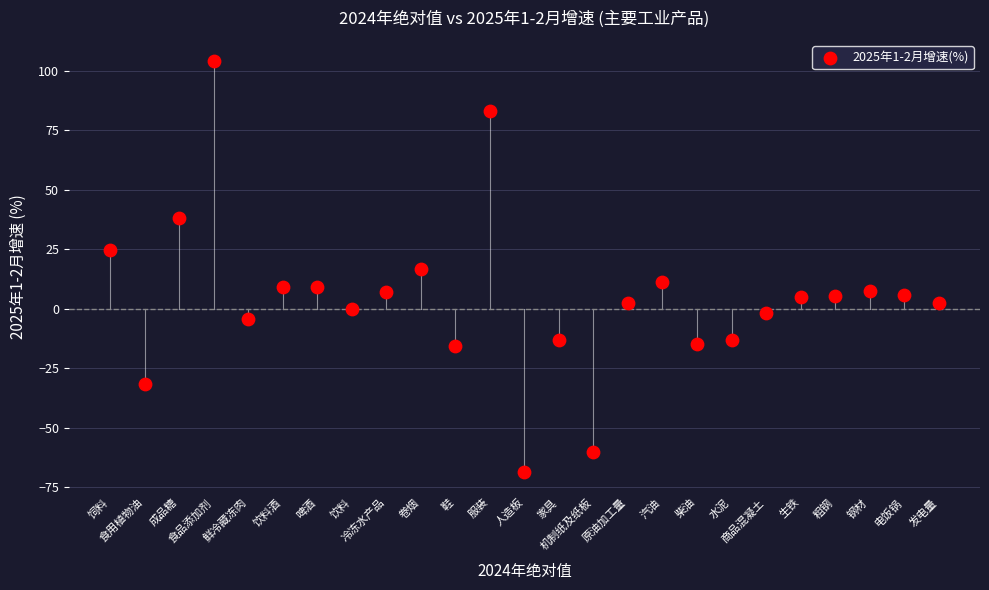

What is the range of Y values (max minus min)?

172.7